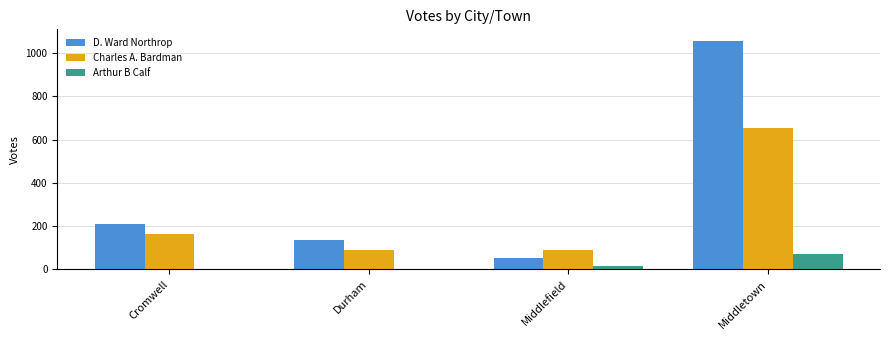

What is the sum of all D. Ward Northrop values?

1455